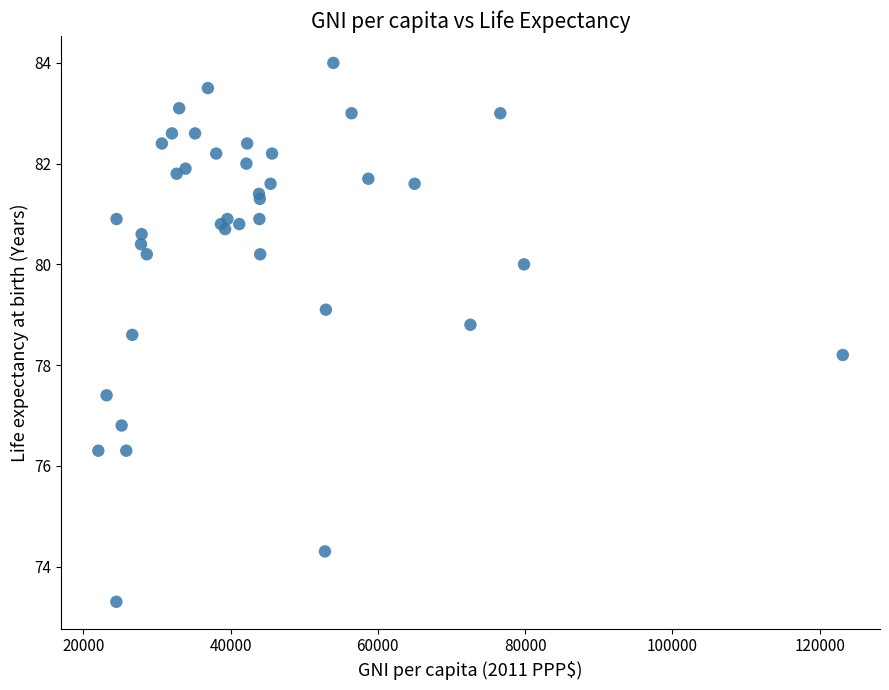

What Y value in the scatter plot is closest to 78?

78.2